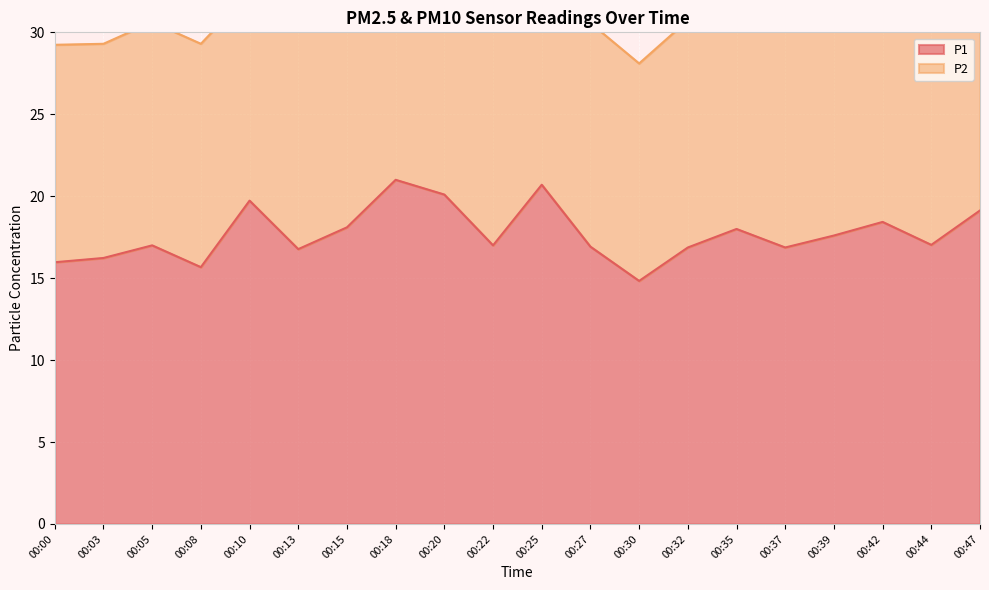

Count the number of categories in the chart.

20